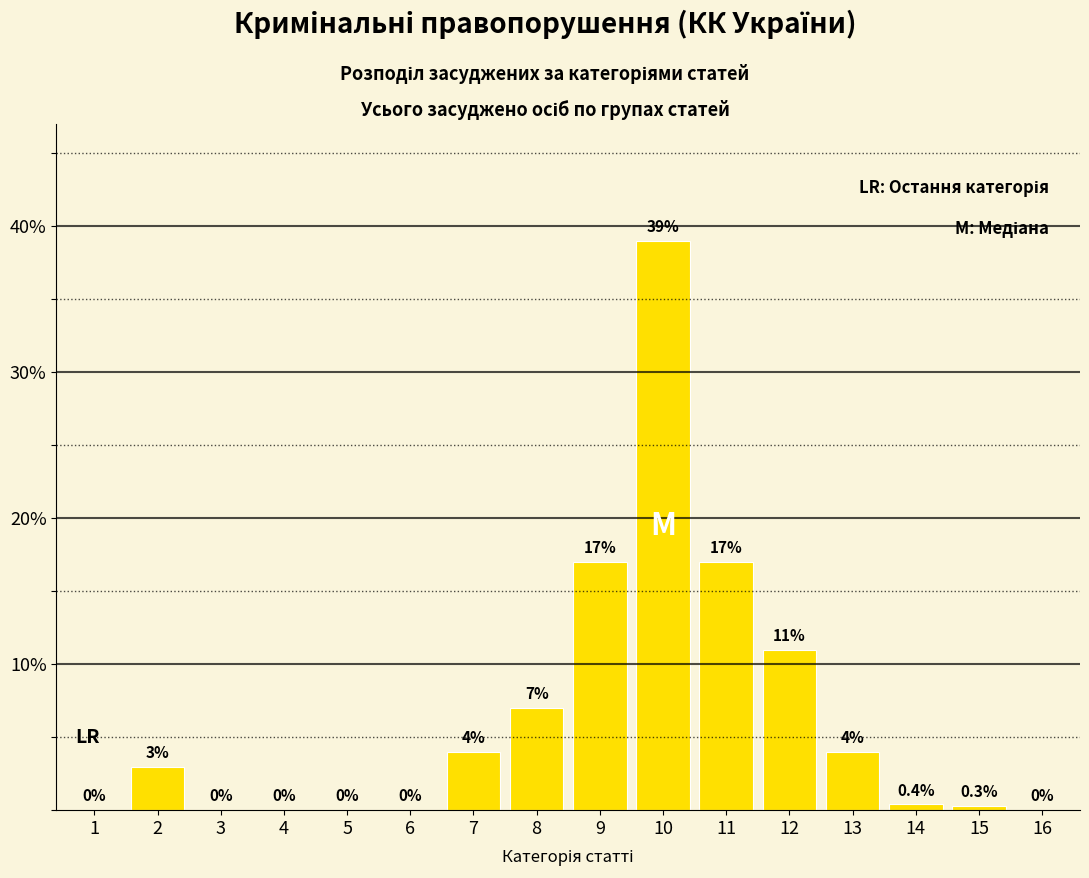

Reading left to right, extract all data points from this chart.

1=0.0	2=3.0	3=0.0	4=0.0	5=0.0	6=0.0	7=4.0	8=7.0	9=17.0	10=39.0	11=17.0	12=11.0	13=4.0	14=0.4	15=0.3	16=0.0